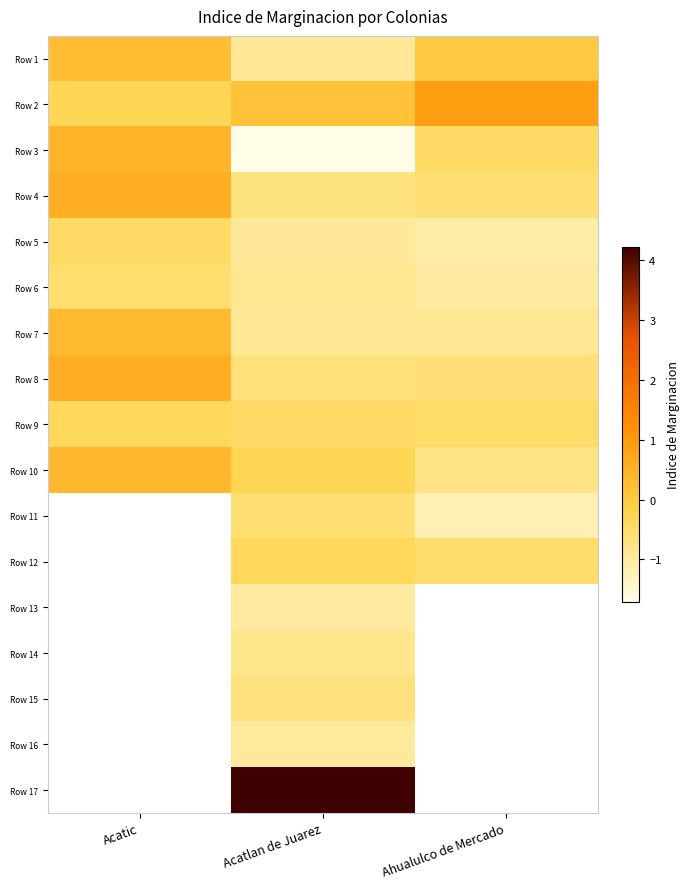

At how many categories does at least one series exceed 3?

1